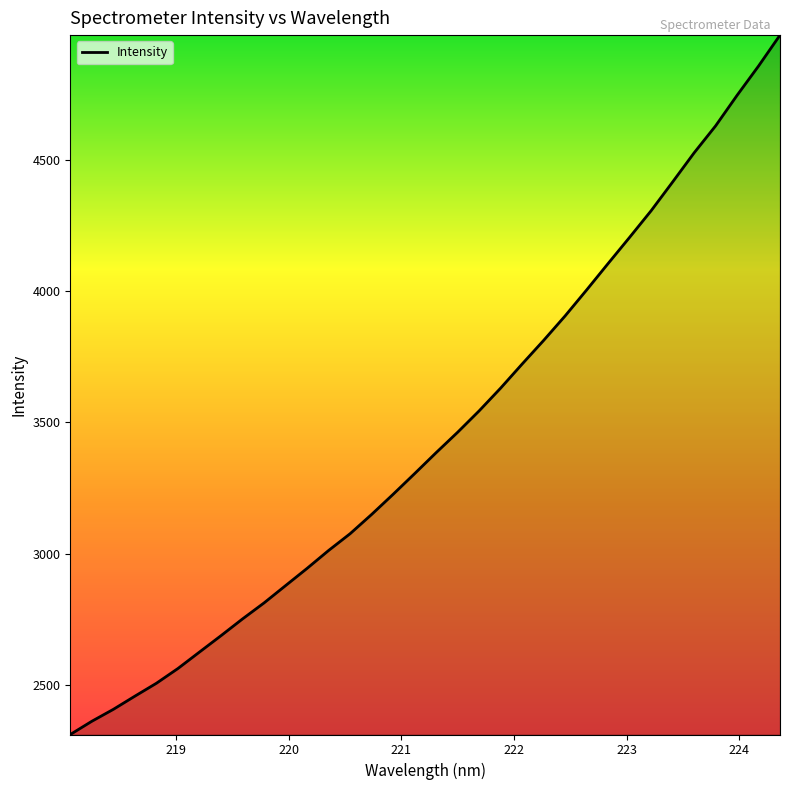

What is the greatest value displayed?

4974.8